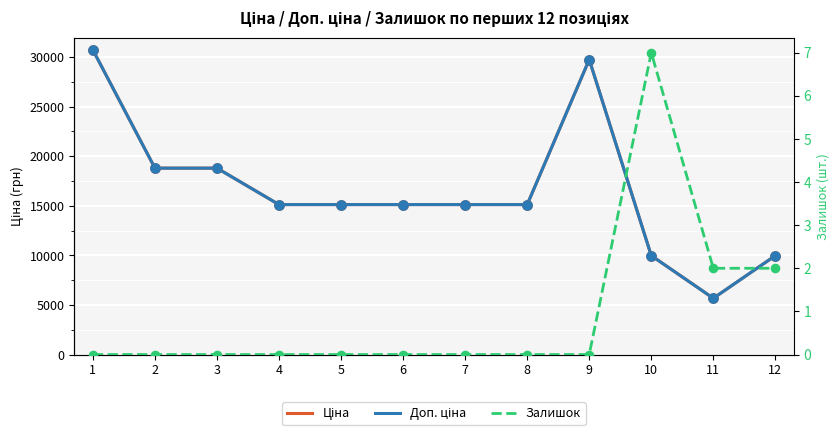

Which series has the largest total across all categories?

Ціна